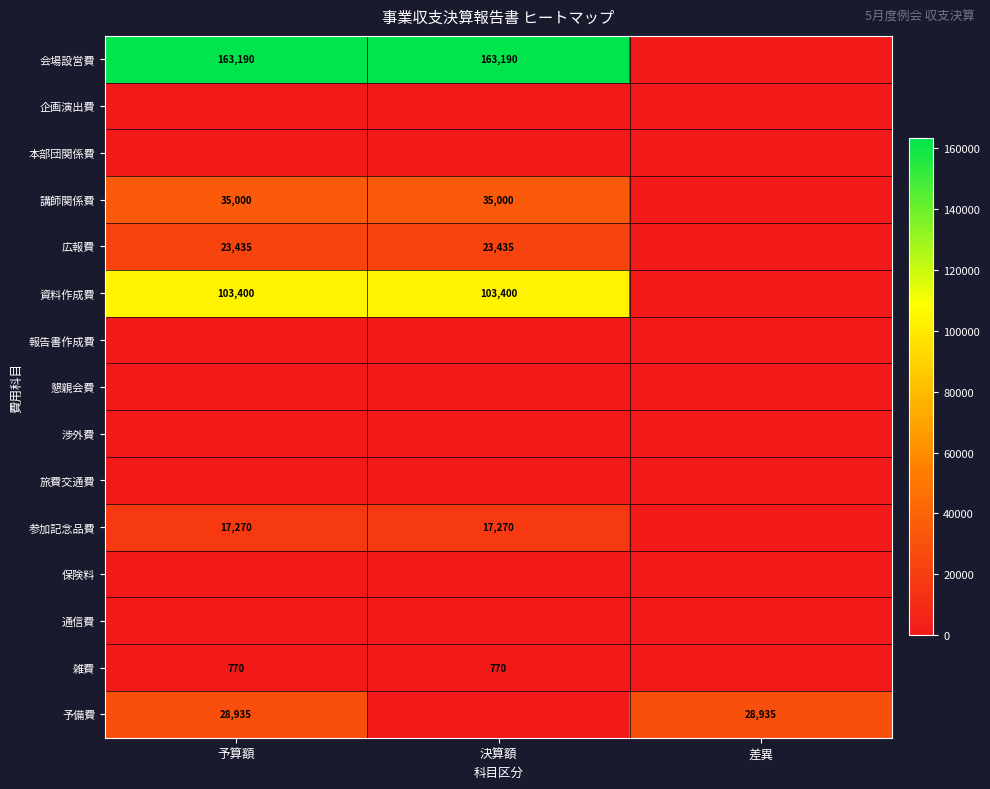

Is it true that 参加記念品費 equals 17270 at 予算額?

True